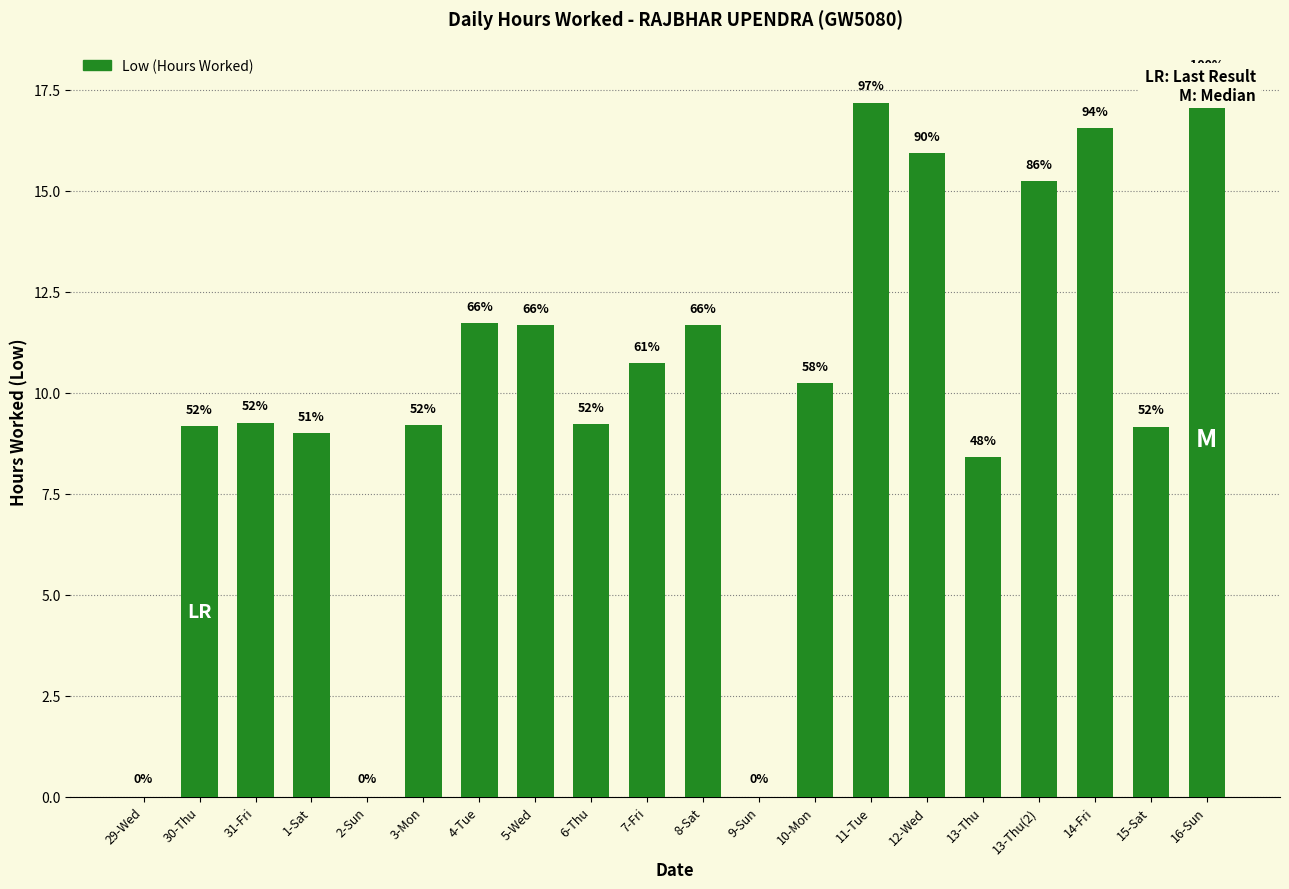

Rank the categories by value from highest to lowest.

16-Sun, 11-Tue, 14-Fri, 12-Wed, 13-Thu(2), 4-Tue, 5-Wed, 8-Sat, 7-Fri, 10-Mon, 31-Fri, 6-Thu, 3-Mon, 30-Thu, 15-Sat, 1-Sat, 13-Thu, 29-Wed, 2-Sun, 9-Sun